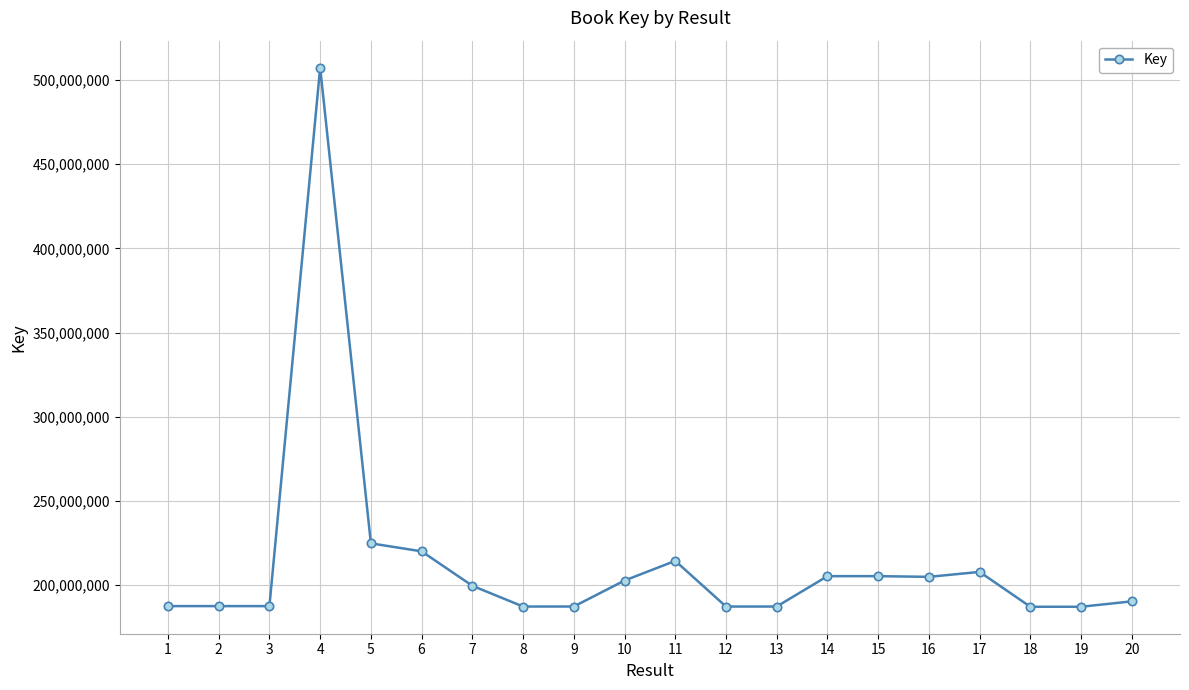

Is it true that the value at 3 is 43934519?

False